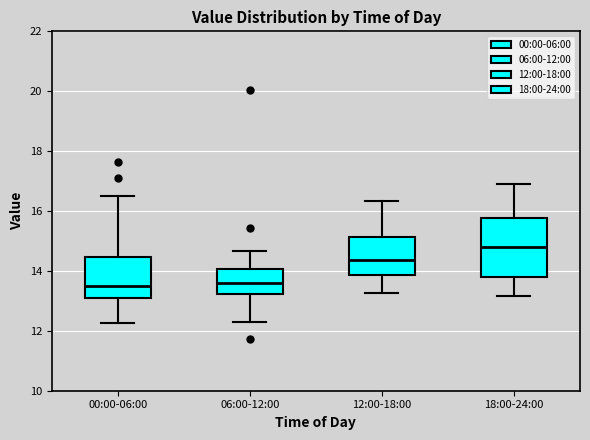

Which box has the highest median line?

18:00-24:00